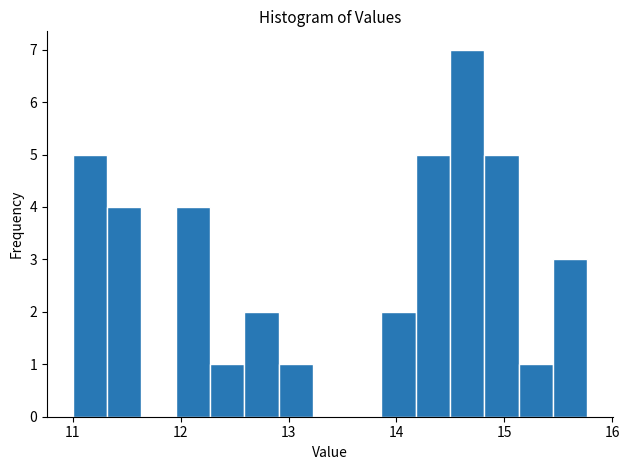

Around what value on the x-axis is the tallest bar? Give the approximate position of its centre, as read against the axis.

14.7